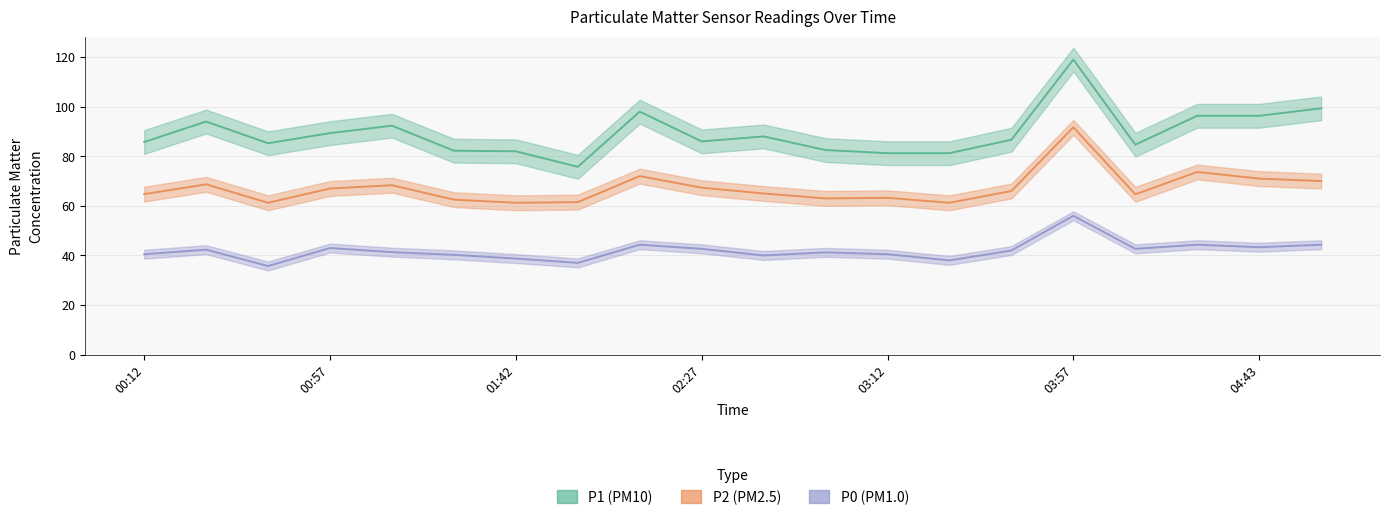

The value of P1 at 04:43 is 134.1. True or false?

False